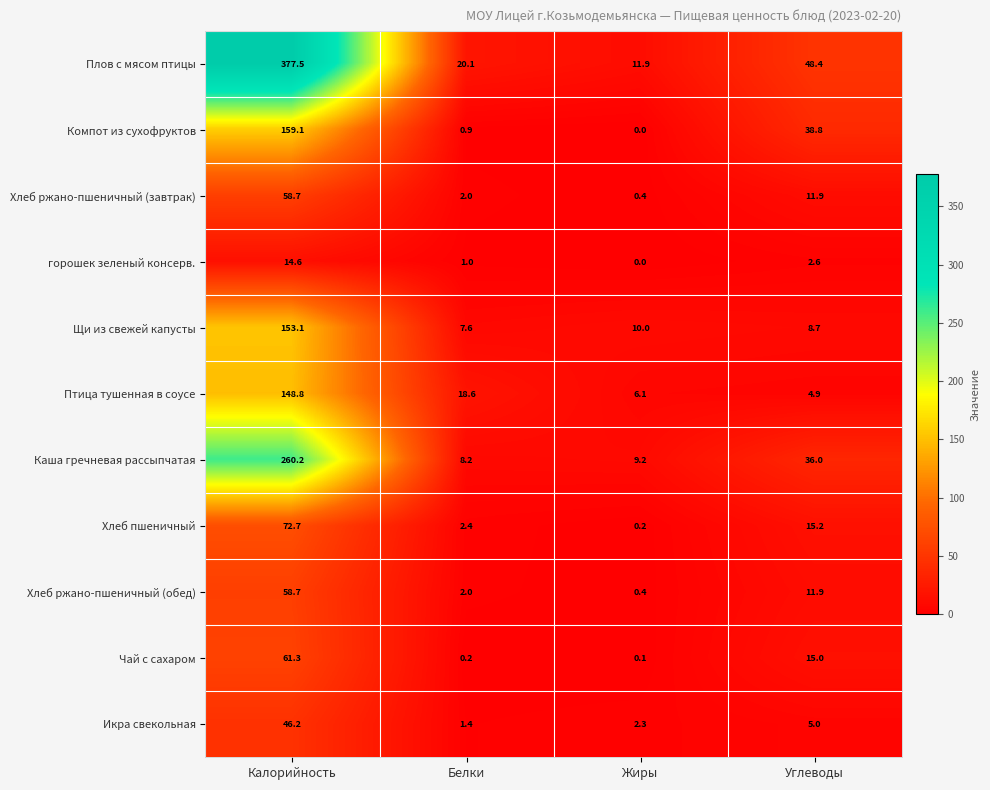

Which series has the widest spread of values?

Плов с мясом птицы